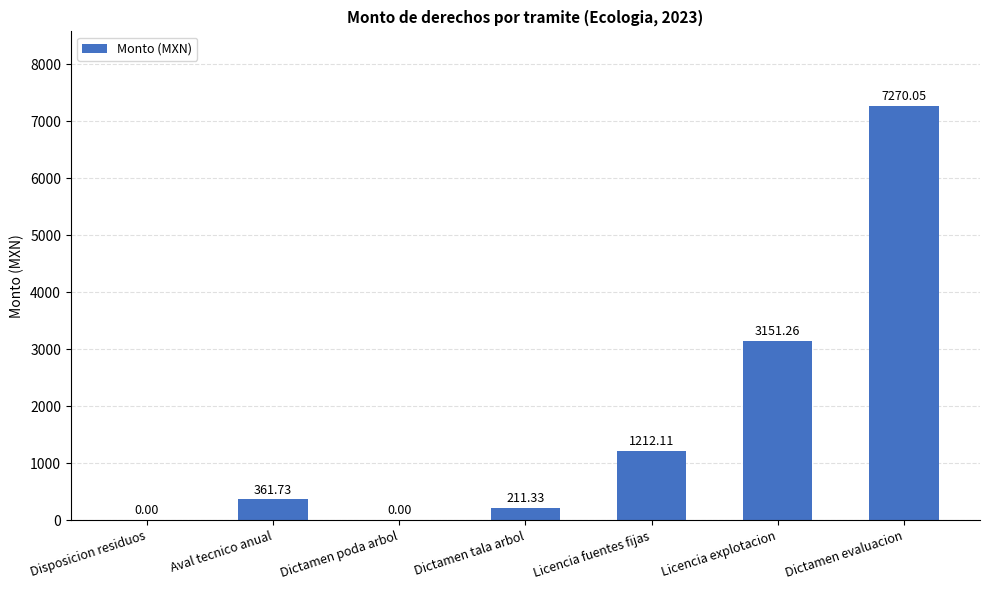

Where does the data first go above 361?

Aval tecnico anual